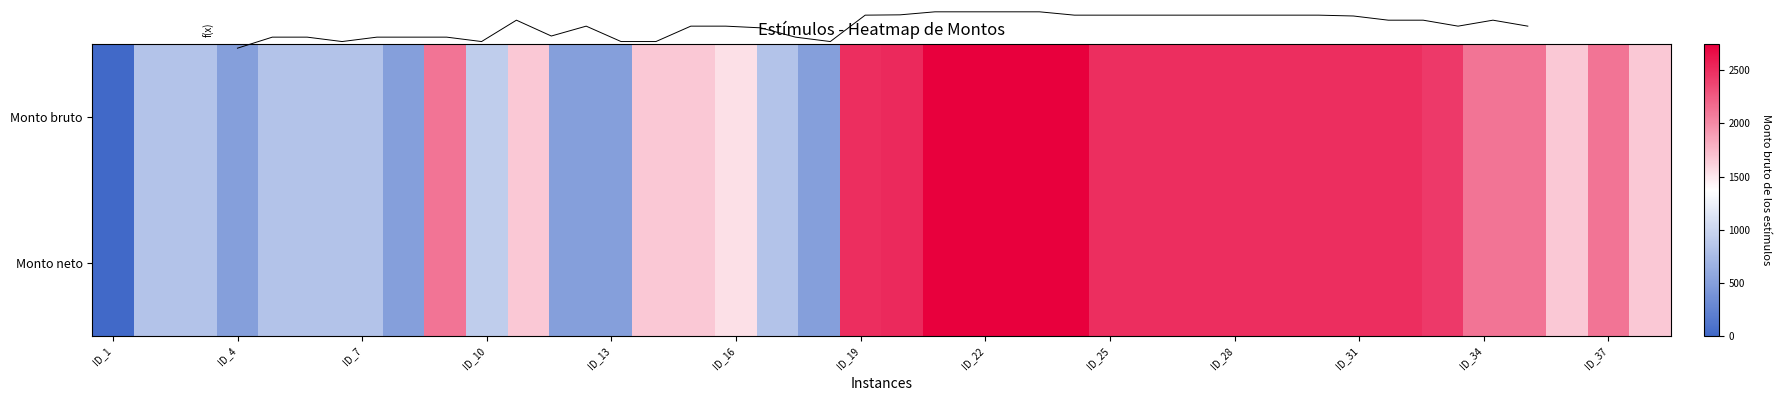

Read the f(x) value at ID_28.

920.3